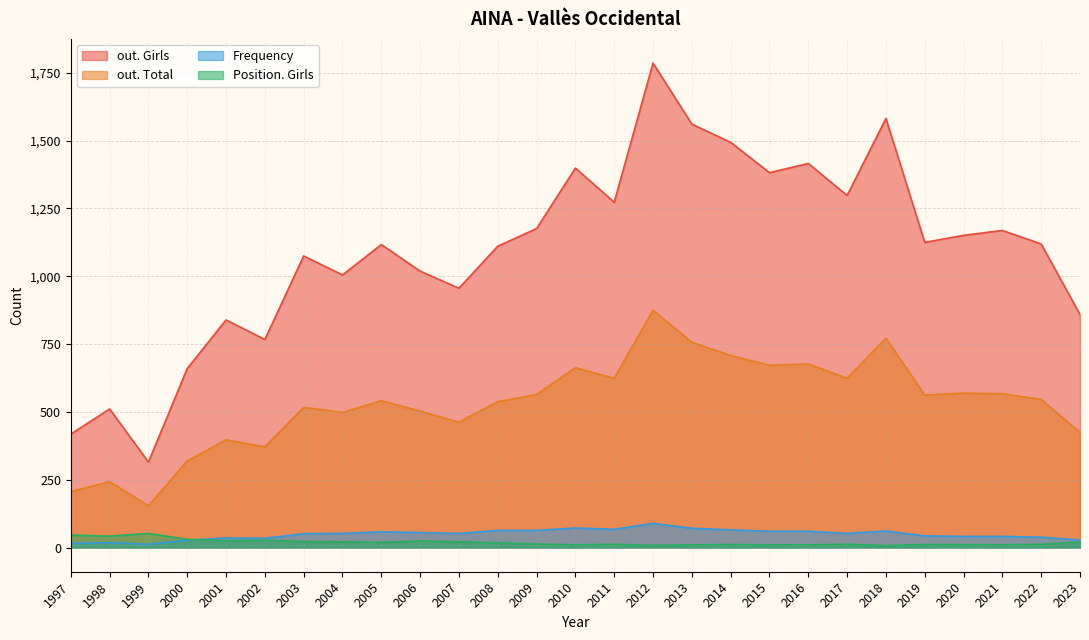

How many lines are shown in the chart?

4